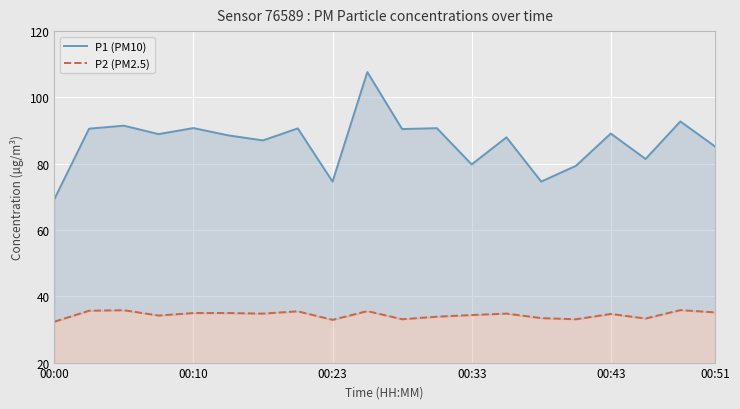

Between 8 and 18, which is larger?

18